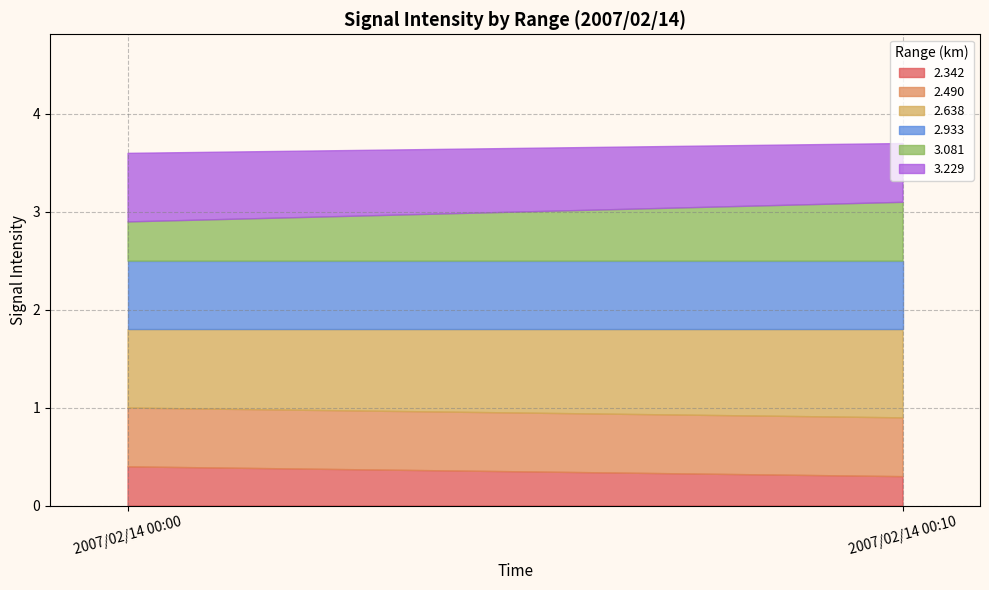

At which category does 3.081 reach its first local peak?

00:10